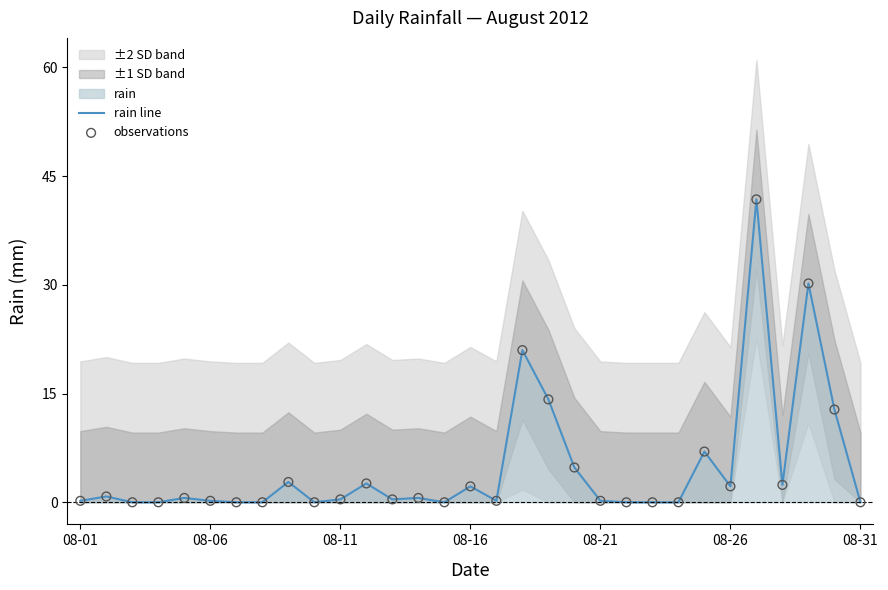

At how many categories does at least one series exceed 7?

5